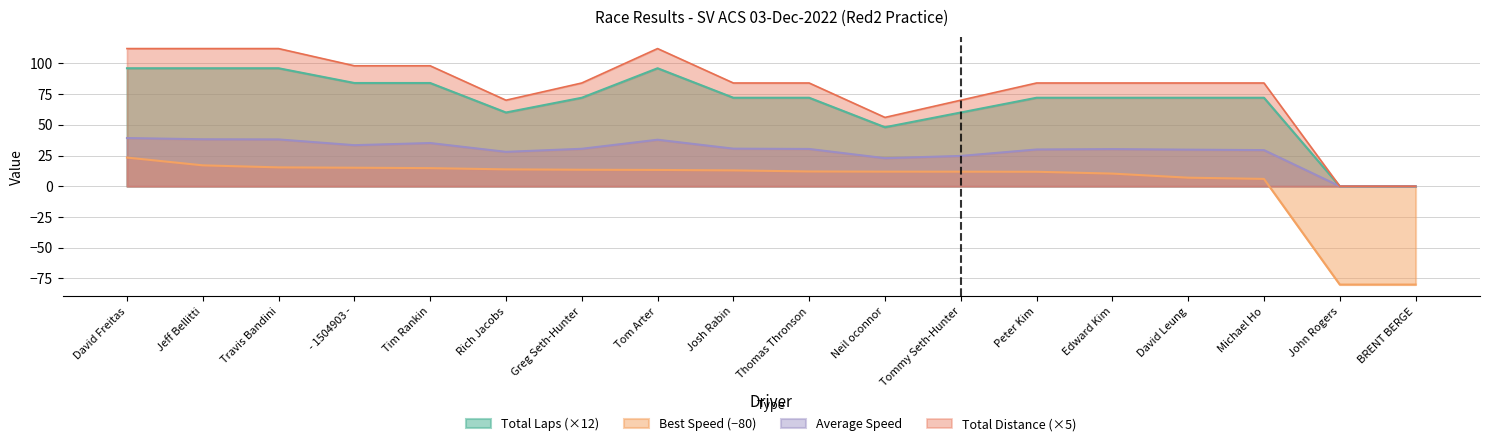

What is the sum of all Total Distance values?

1428.0